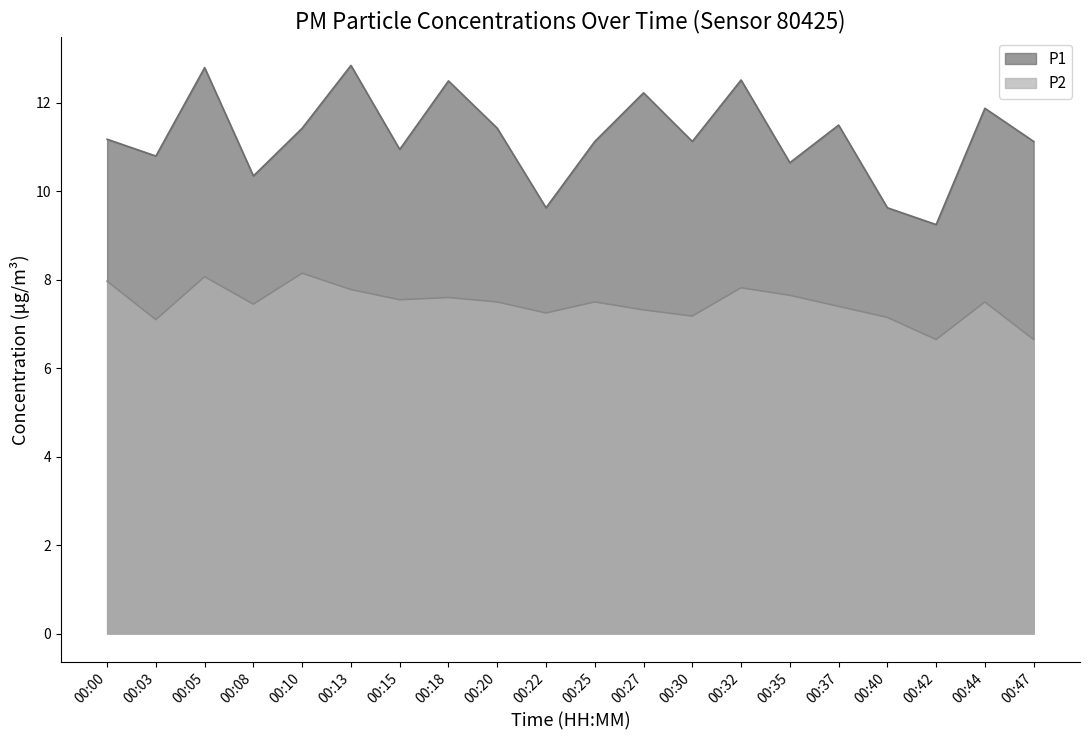

True or false: P1 and P2 cross at least once.

False